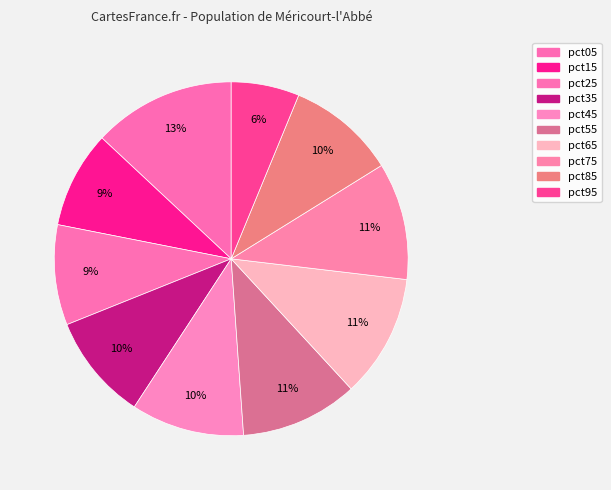

Rank the categories by value from highest to lowest.

pct05, pct65, pct55, pct75, pct45, pct85, pct35, pct25, pct15, pct95